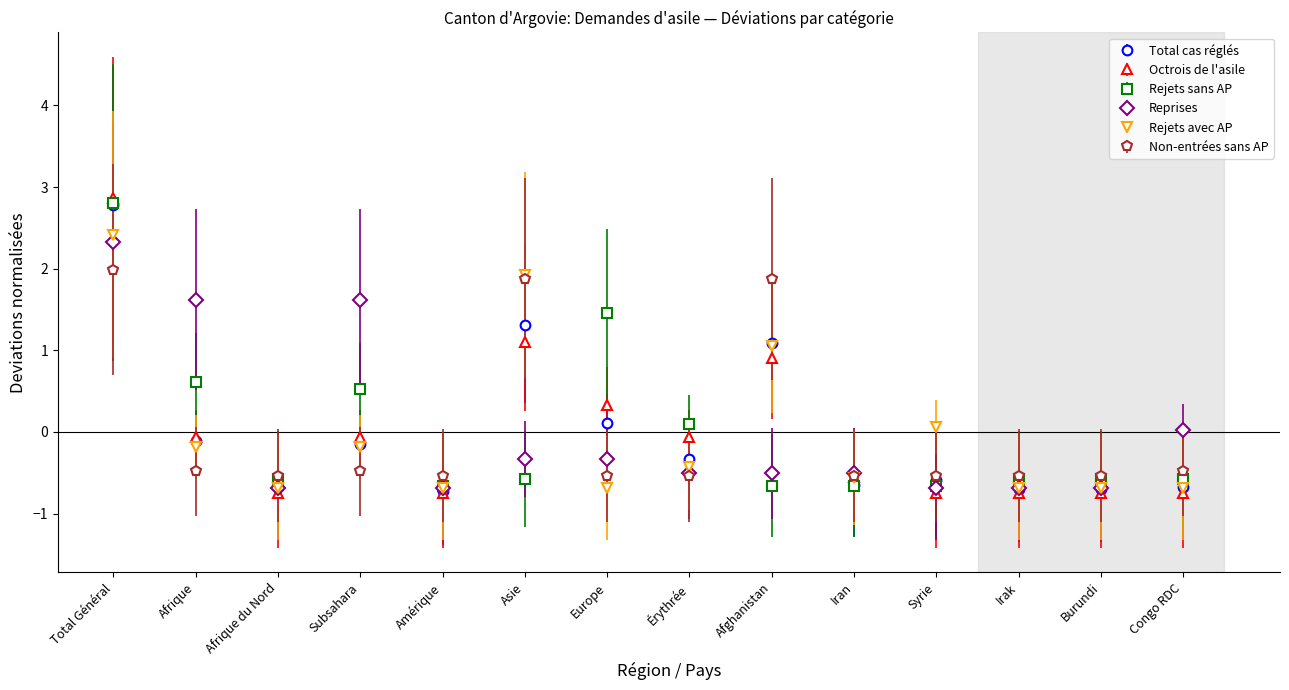

What is the label of the 13th point from the right?

Afrique